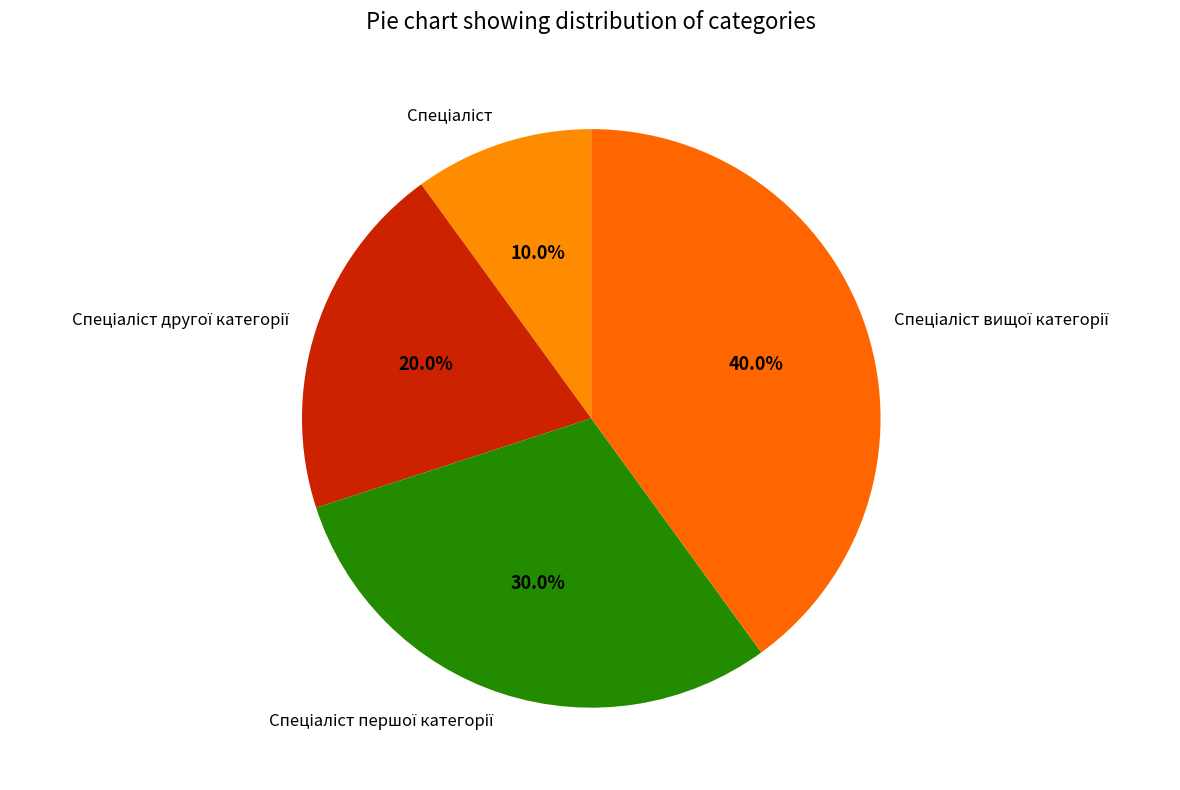

Is there any slice that represents more than half of the pie?

No